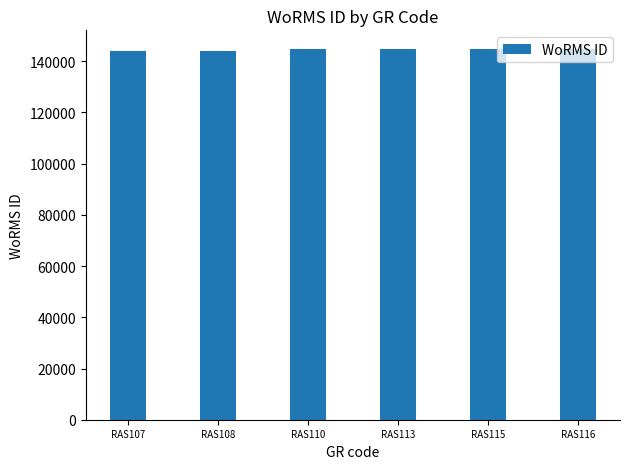

Are the bars grouped side by side (vs. stacked)?

No